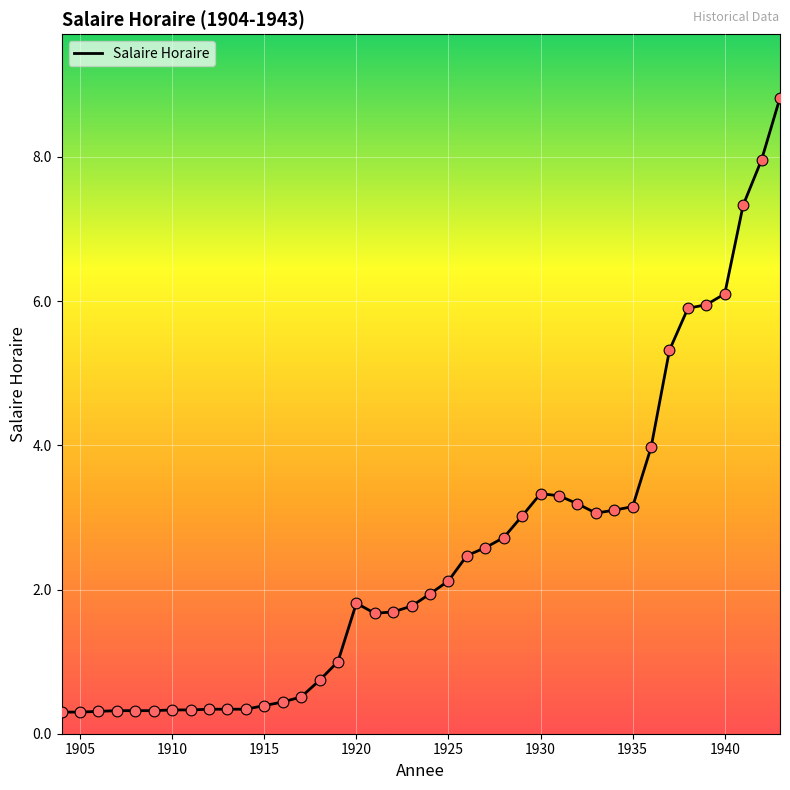

What is the greatest value displayed?

8.8